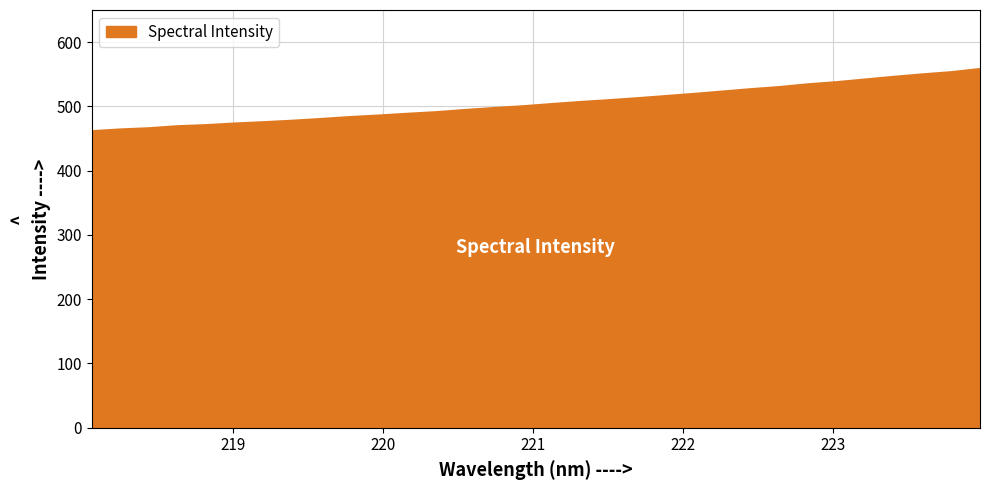

What is the maximum value shown in the chart?

558.2